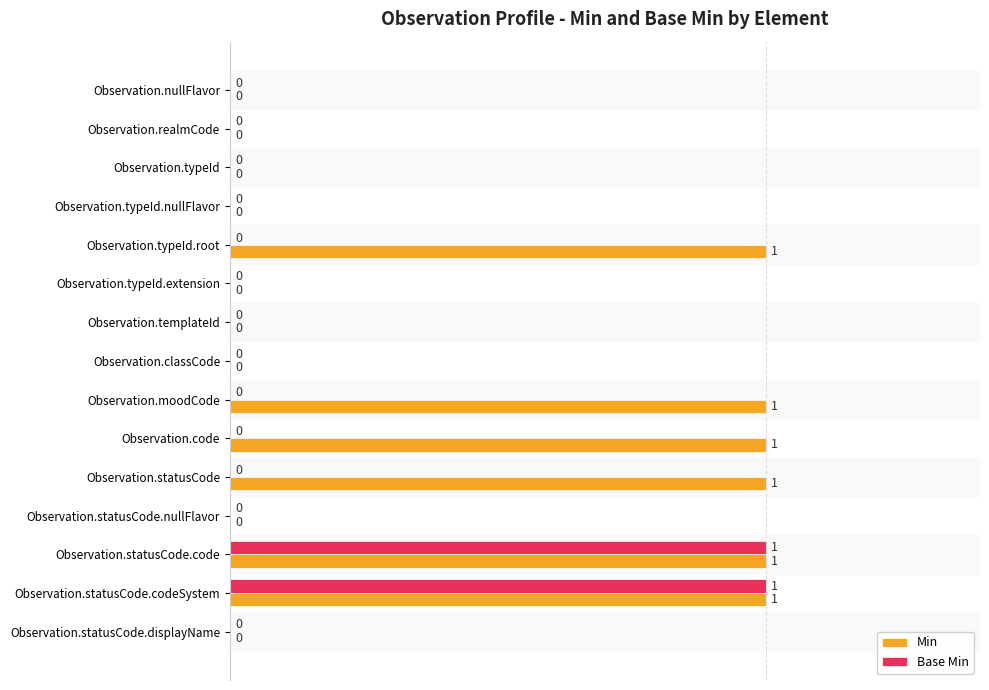

How many Base Min values are between 0 and 1?

15